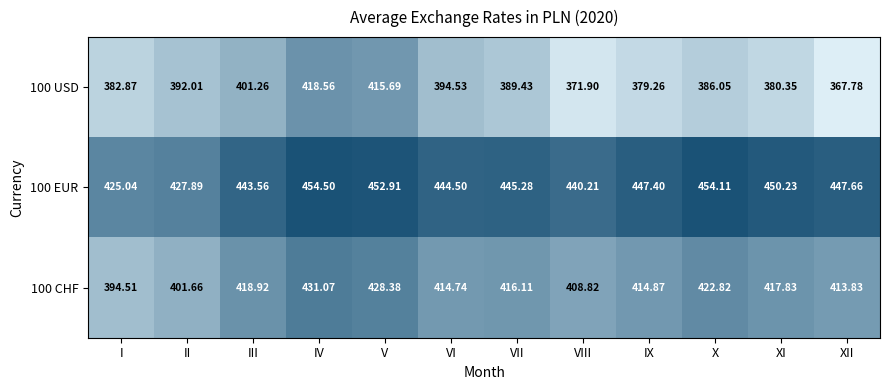

At which category is the sum across all series the highest?

IV